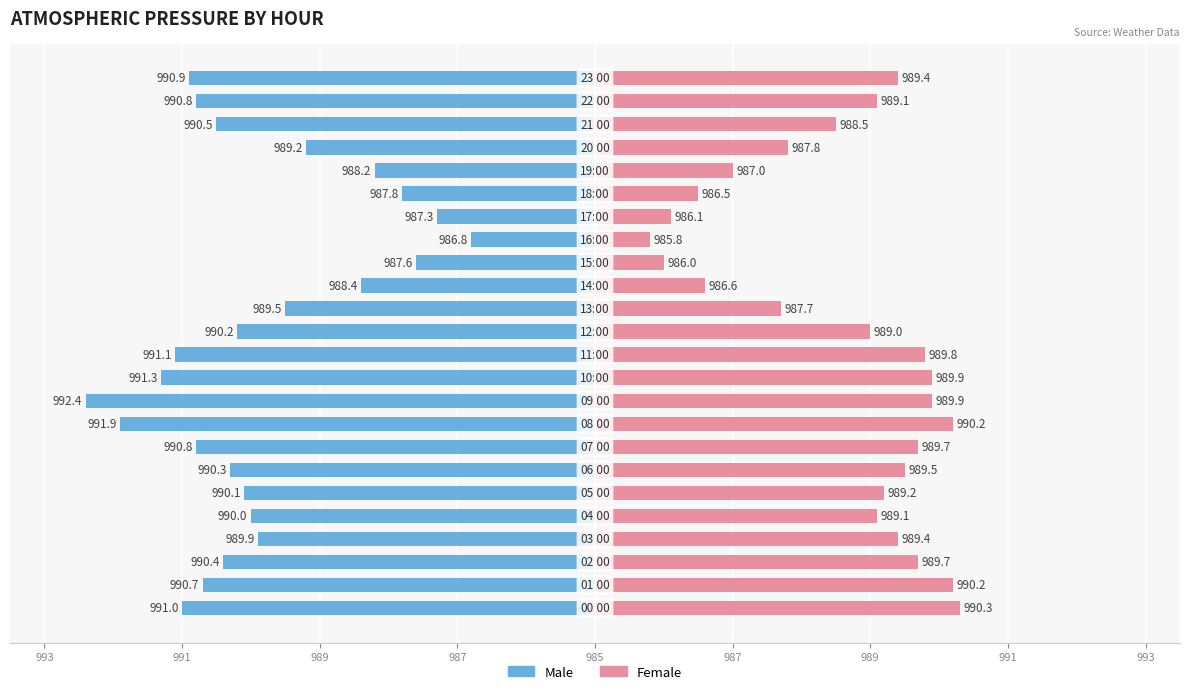

Are the bars grouped side by side (vs. stacked)?

Yes